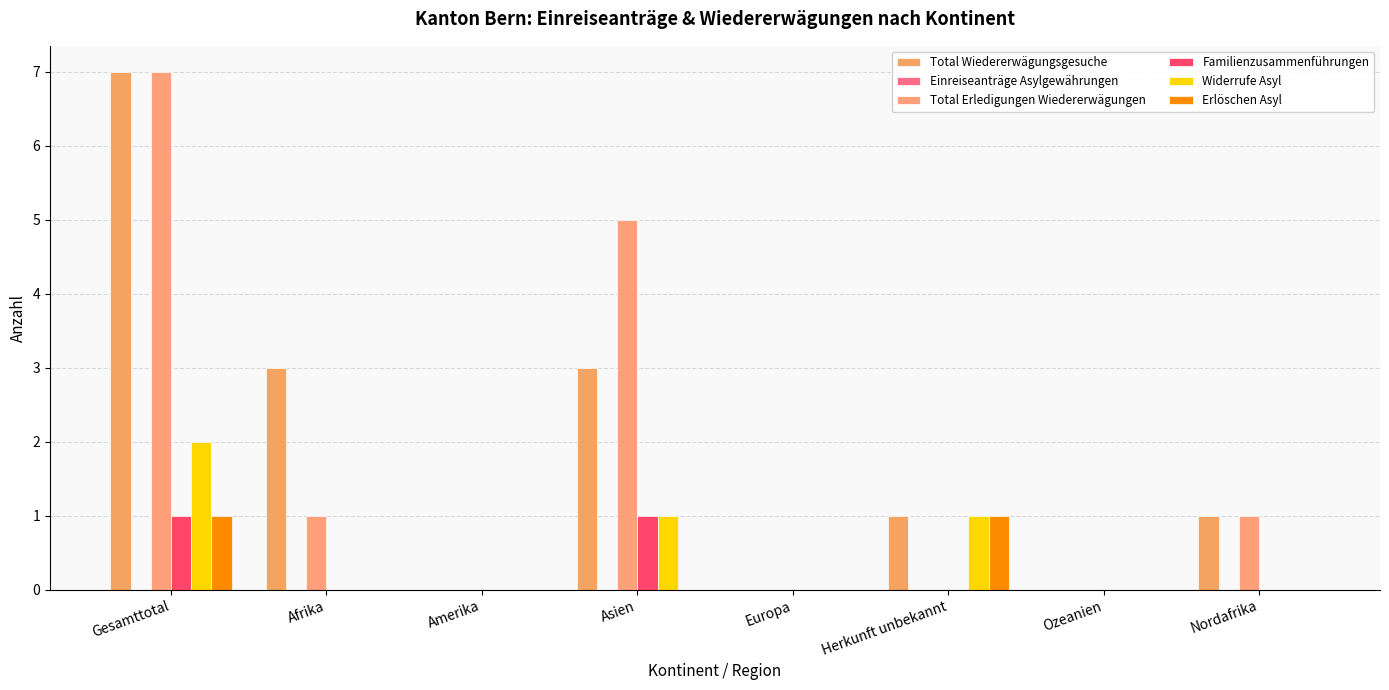

At how many categories does at least one series exceed 1?

3